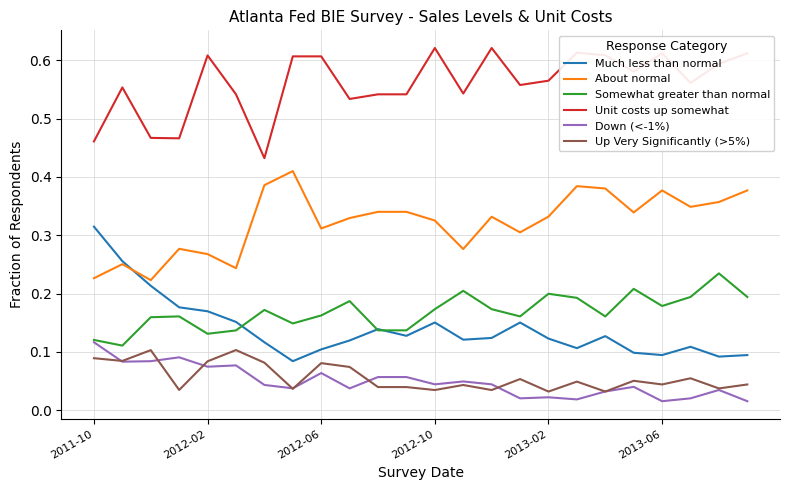

Which series has the largest total across all categories?

Unit costs up somewhat